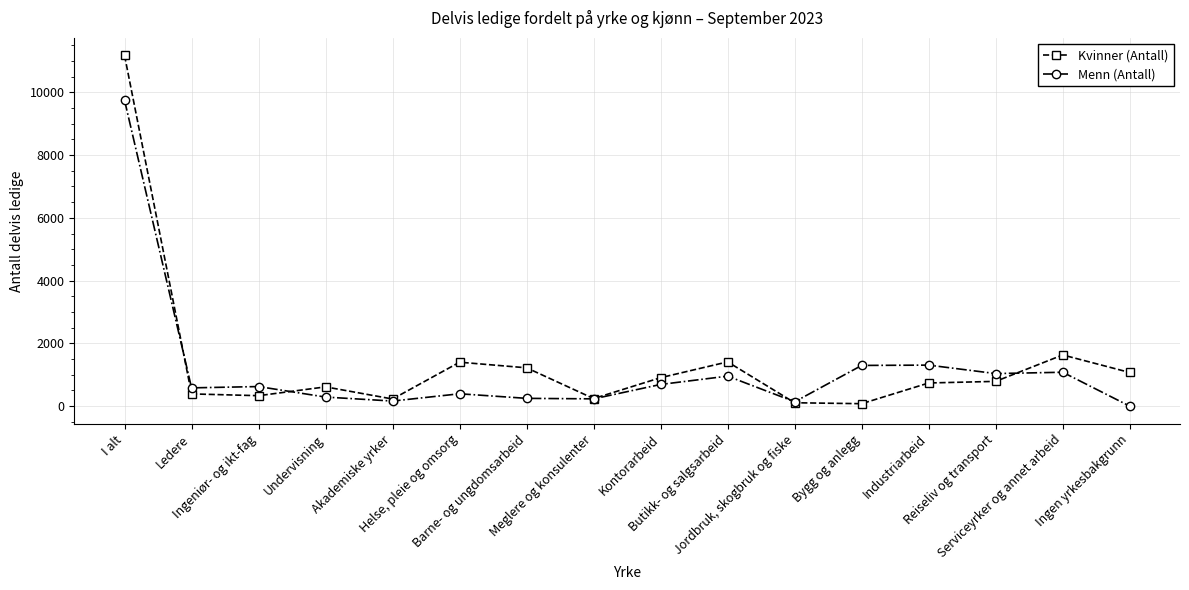

What is the label of the 2nd point from the right?

Serviceyrker og annet arbeid